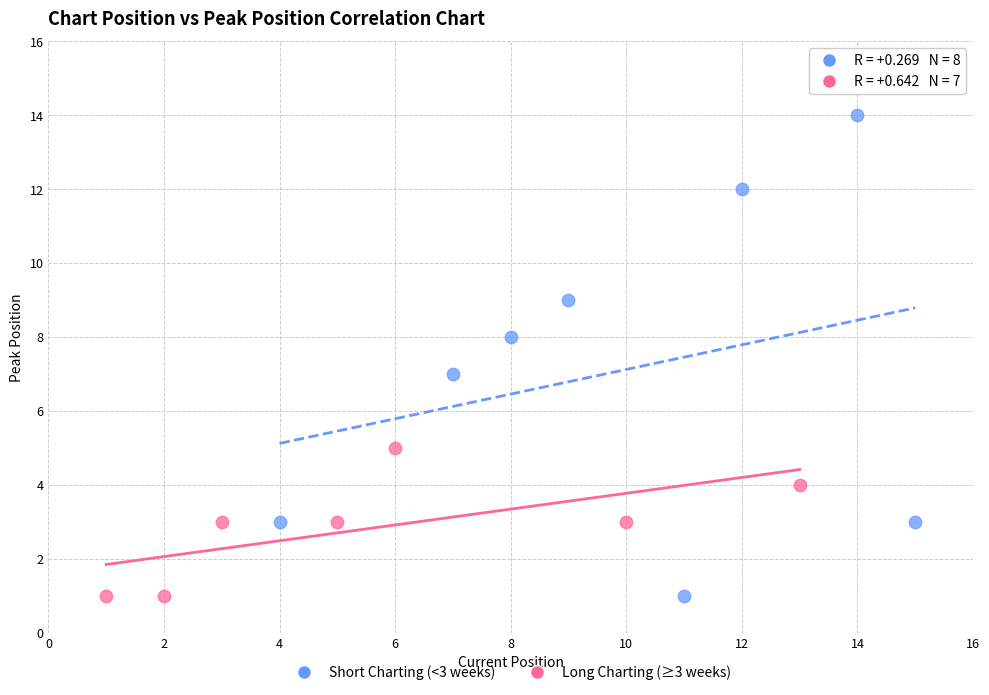

Which series has the widest spread of Y values?

Short Charting (<3 weeks)